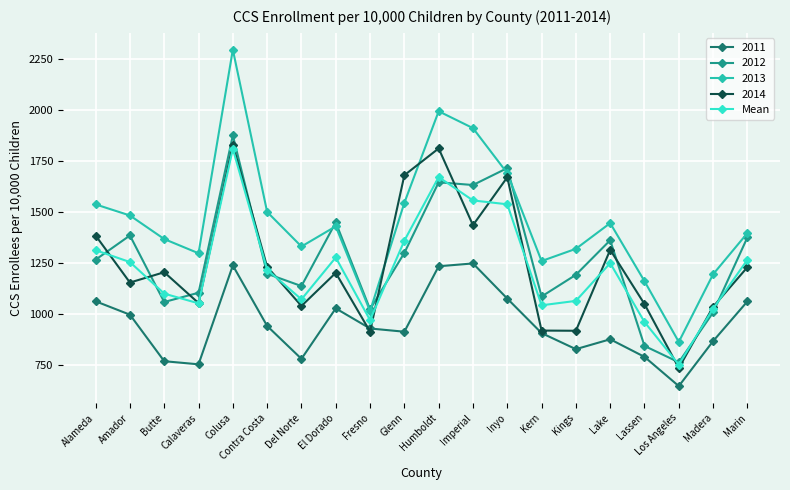

What value does the 2011 series have at Colusa?

1236.8